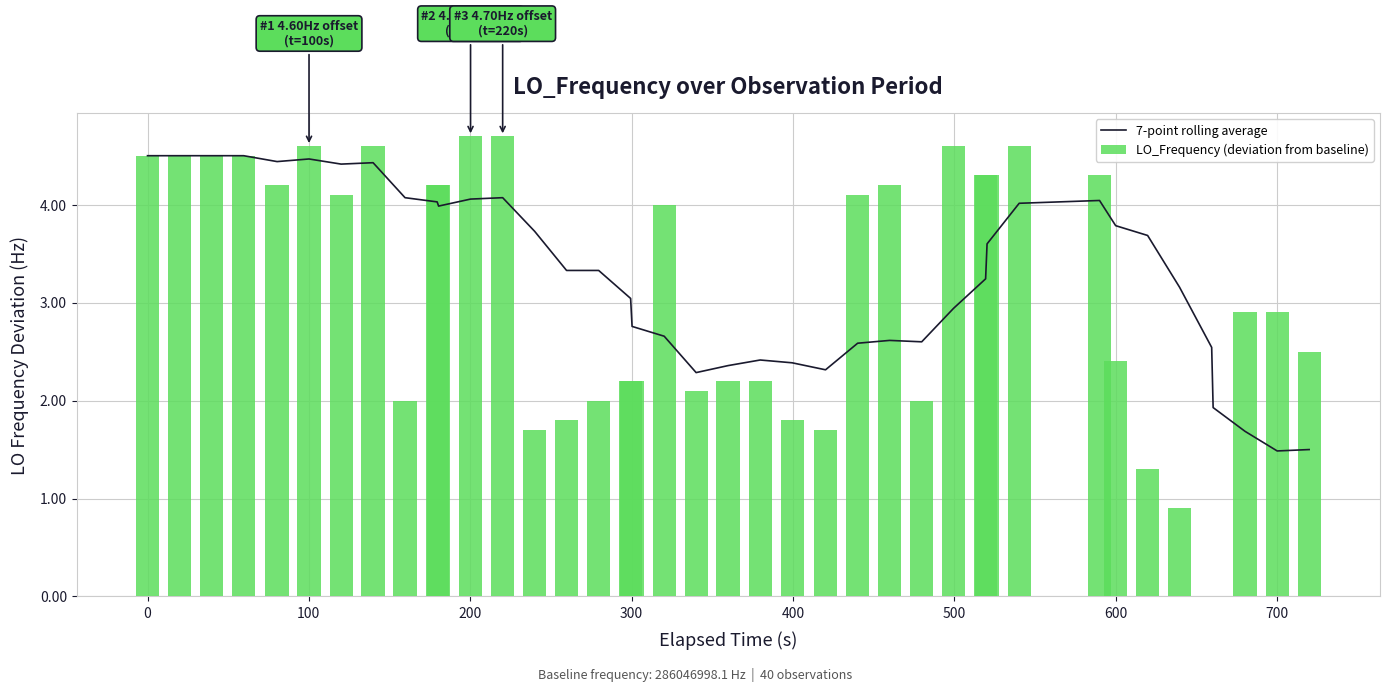

The value of LO_Frequency (deviation from baseline) at 0 is 2.8. True or false?

False